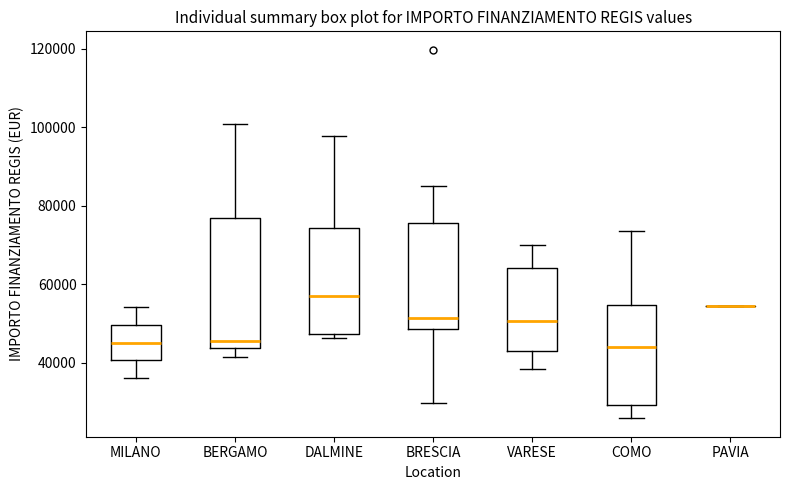

Reading left to right, transcribe this box plot: for each box, give where its median line is, the range the box spans, and where its two whiskers end, as read against the y-axis. The values are not printed on the chart, so give them approximately, as read against the axis.

MILANO: median 46000, box 40000 to 50000, whiskers 36000 to 54000
BERGAMO: median 46000, box 44000 to 78000, whiskers 42000 to 100000
DALMINE: median 58000, box 48000 to 74000, whiskers 46000 to 98000
BRESCIA: median 52000, box 48000 to 76000, whiskers 30000 to 84000
VARESE: median 50000, box 44000 to 64000, whiskers 38000 to 70000
COMO: median 44000, box 30000 to 54000, whiskers 26000 to 74000
PAVIA: box collapsed to a line at 54000, whiskers 54000 to 54000